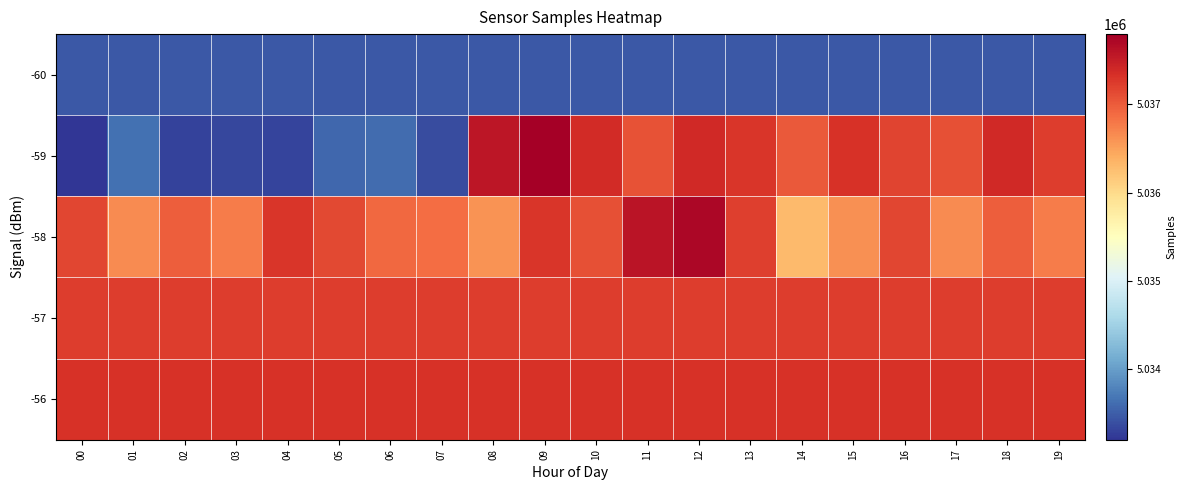

Reading right to left, what are all the values shown in this chart?

-60: 19=5033460	18=5033460	17=5033460	16=5033460	15=5033460	14=5033460	13=5033460	12=5033460	11=5033460	10=5033460	09=5033460	08=5033460	07=5033460	06=5033460	05=5033460	04=5033460	03=5033460	02=5033460	01=5033460	00=5033460
-59: 19=5037229	18=5037391	17=5037091	16=5037179	15=5037320	14=5037019	13=5037286	12=5037385	11=5037063	10=5037367	09=5037797	08=5037567	07=5033377	06=5033602	05=5033564	04=5033324	03=5033332	02=5033300	01=5033634	00=5033201
-58: 19=5036766	18=5036982	17=5036651	16=5037154	15=5036616	14=5036293	13=5037216	12=5037711	11=5037595	10=5037085	09=5037278	08=5036605	07=5036870	06=5036911	05=5037146	04=5037288	03=5036766	02=5036982	01=5036651	00=5037154
-57: 19=5037234	18=5037234	17=5037234	16=5037234	15=5037234	14=5037234	13=5037234	12=5037234	11=5037234	10=5037234	09=5037234	08=5037234	07=5037234	06=5037234	05=5037234	04=5037234	03=5037234	02=5037234	01=5037234	00=5037234
-56: 19=5037320	18=5037320	17=5037320	16=5037320	15=5037320	14=5037320	13=5037320	12=5037320	11=5037320	10=5037320	09=5037320	08=5037320	07=5037320	06=5037320	05=5037320	04=5037320	03=5037320	02=5037320	01=5037320	00=5037320